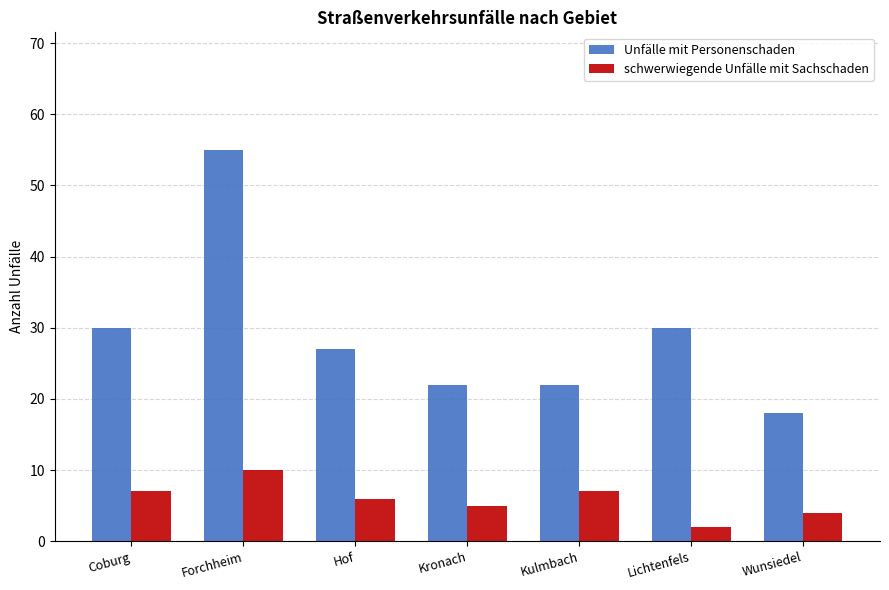

The value of Unfälle mit Personenschaden at Lichtenfels is 7. True or false?

False